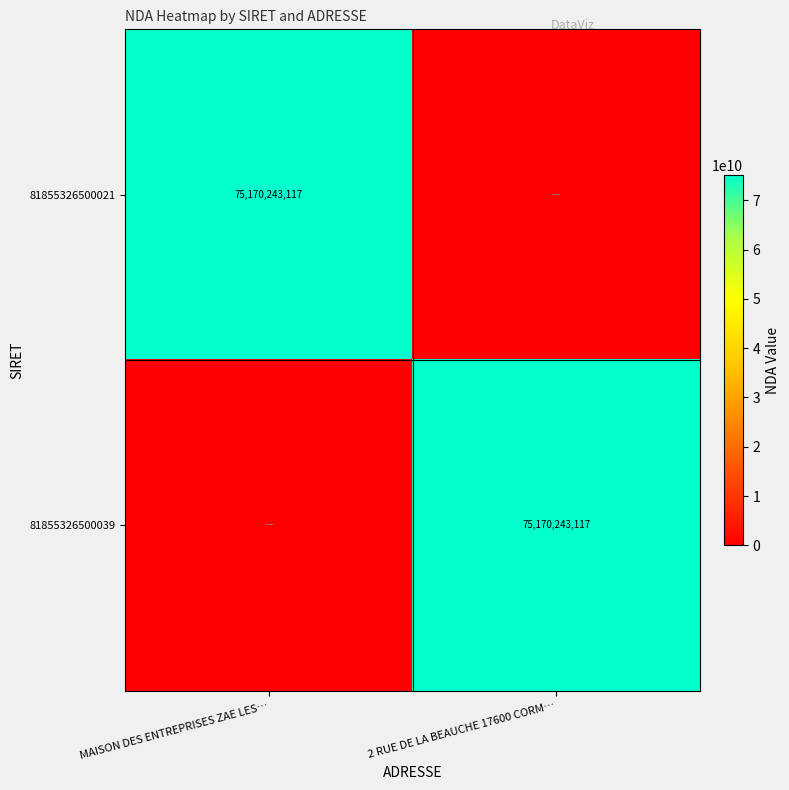

Is it true that 81855326500039 equals 33205119740 at 2 RUE DE LA BEAUCHE 17600 CORM…?

False